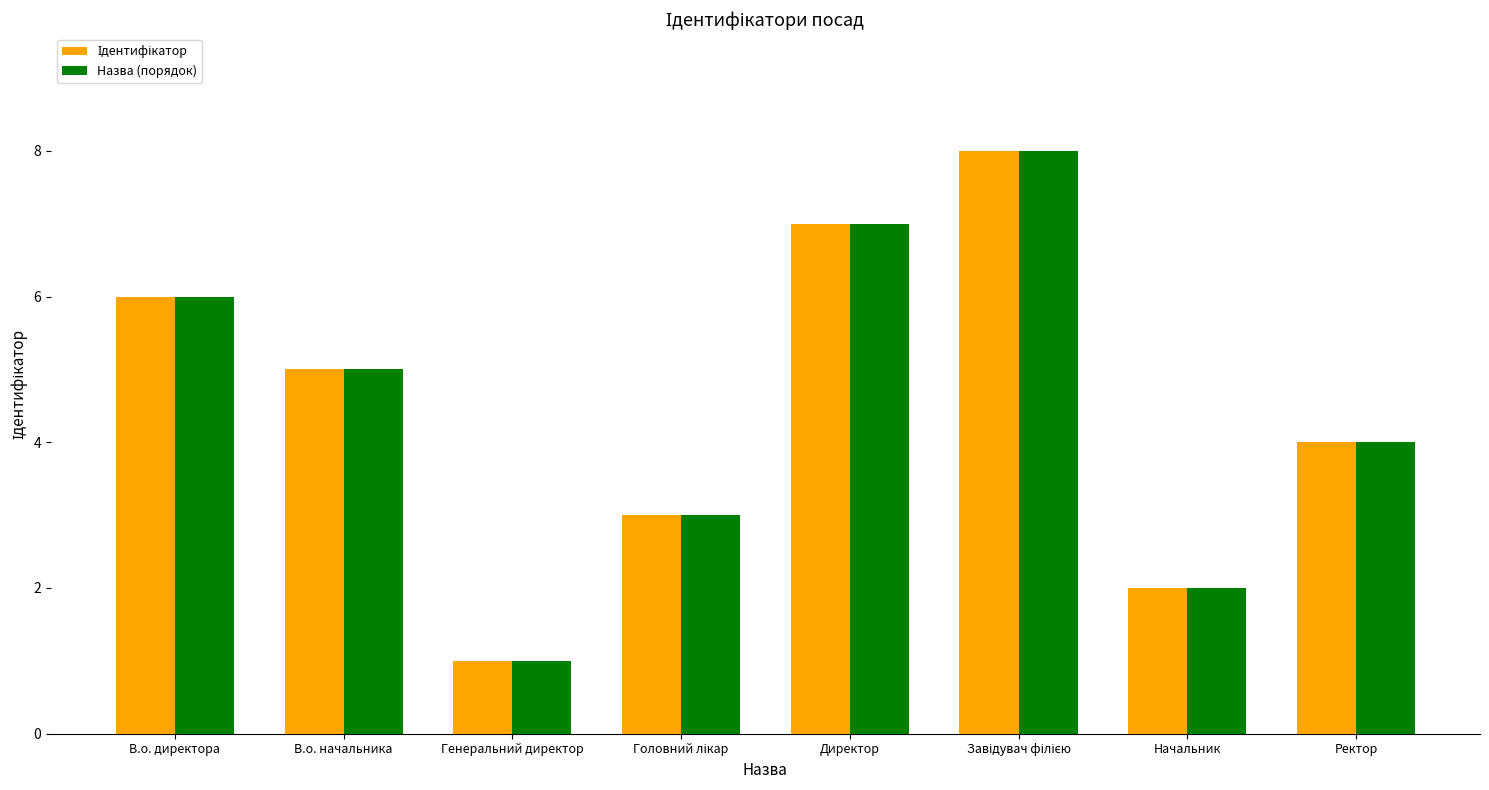

The value of Назва (порядок) at В.о. директора is 6. True or false?

True